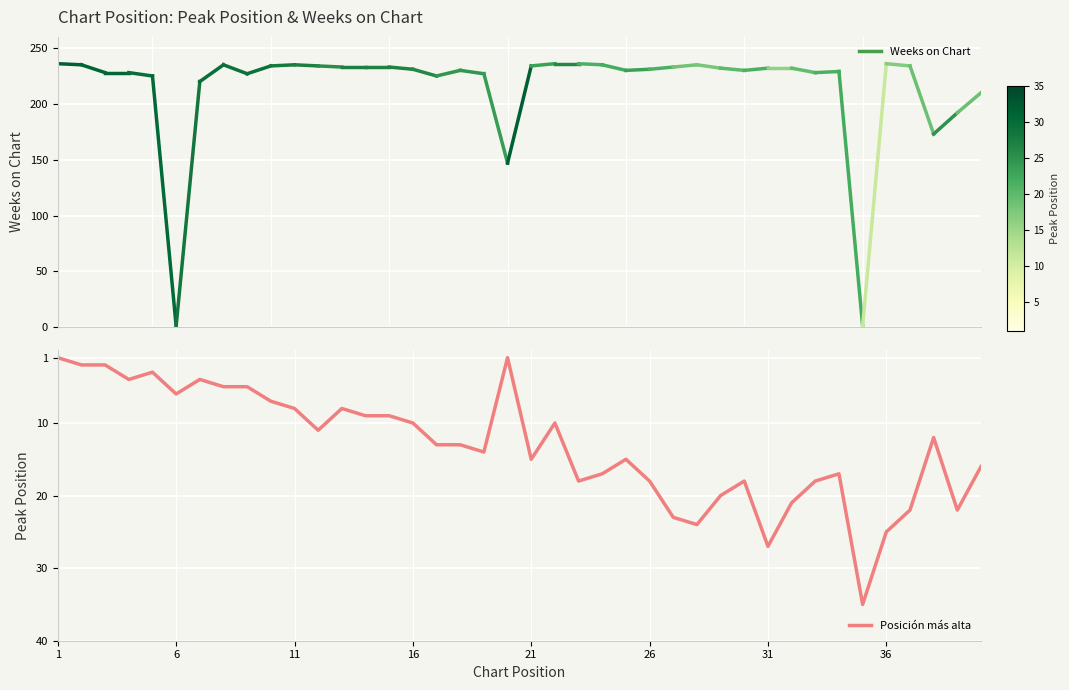

What is the difference between the maximum and minimum values?

34